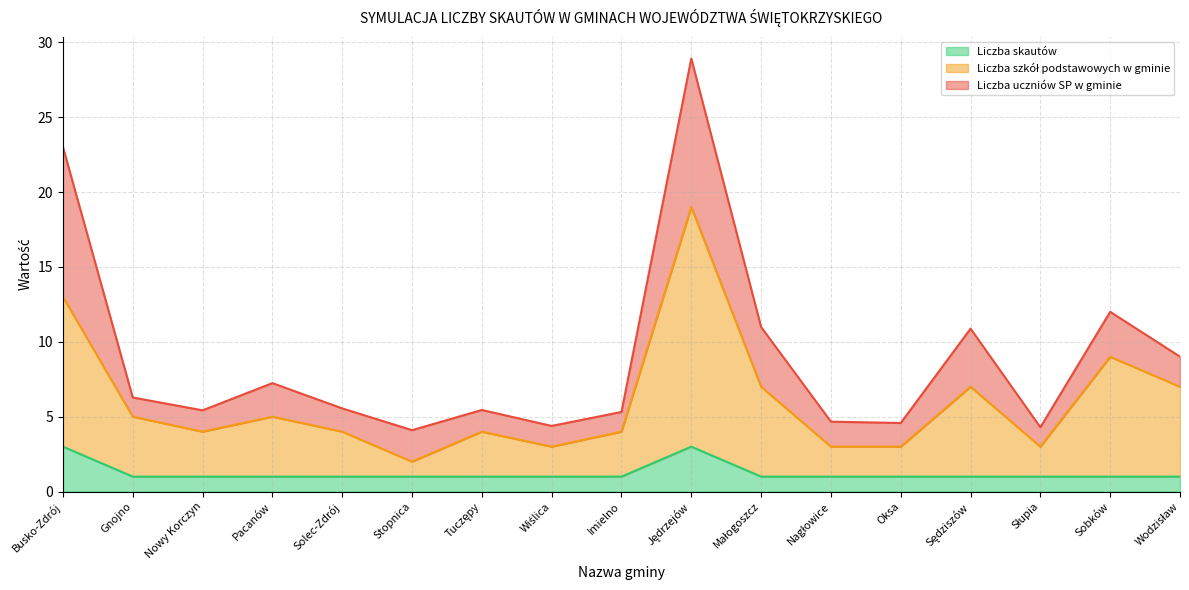

Where is the first local maximum for Liczba szkół podstawowych w gminie?

Pacanów